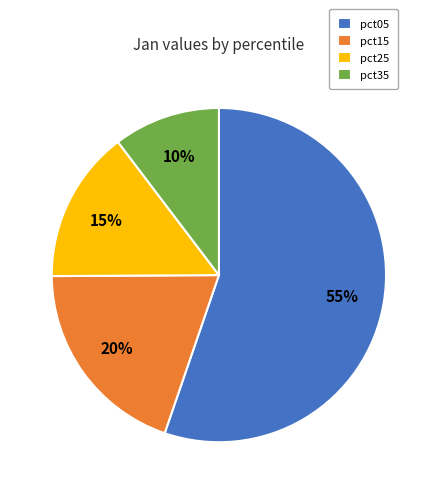

To the nearest percent, what is the average slice percentage?

25%